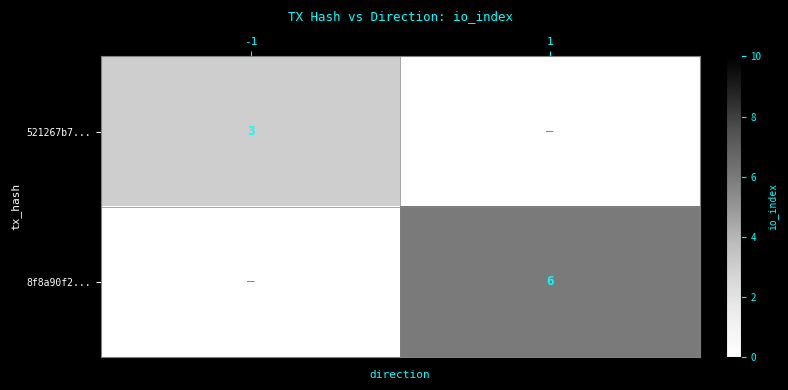

Is the value of 521267b7... at -1 greater than the value of 8f8a90f2... at 1?

No